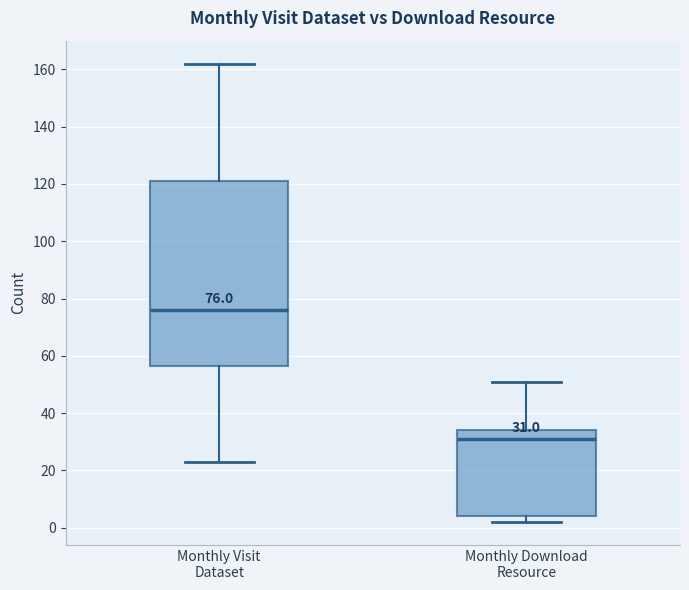

Which box is the tallest, from its lower edge to its upper edge?

Monthly Visit Dataset